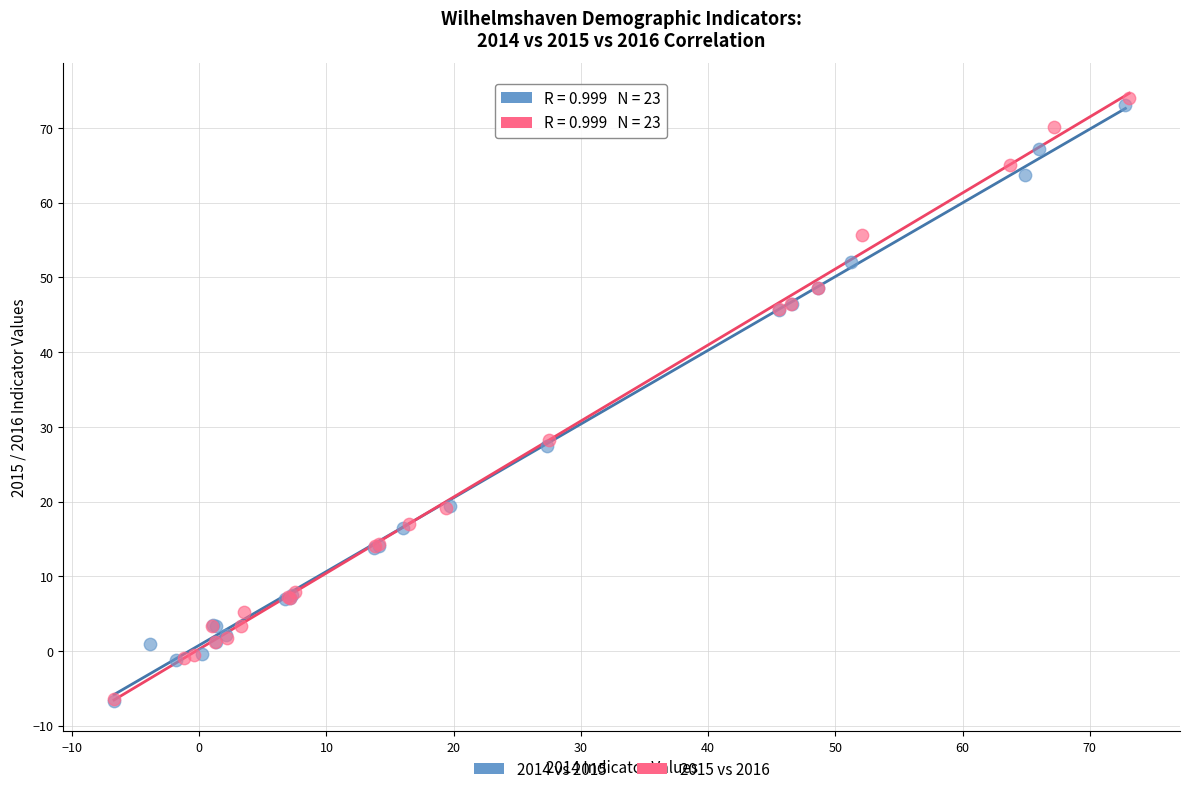

Which series has the widest spread of Y values?

2015 vs 2016